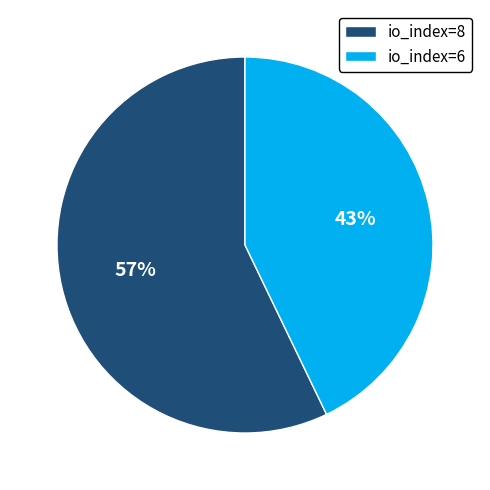

How many slices are in this pie chart?

2